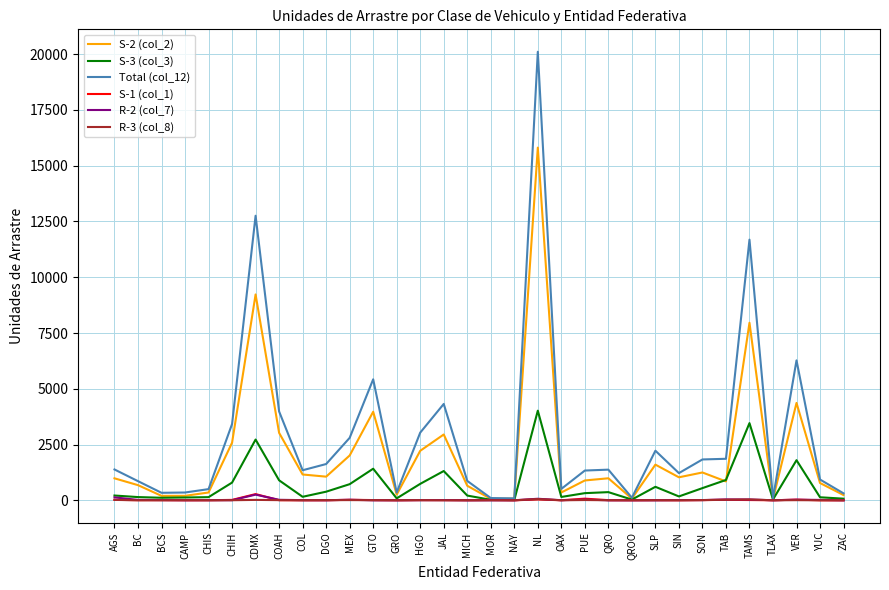

Which category has the highest value in the Total (col_12) series?

NL